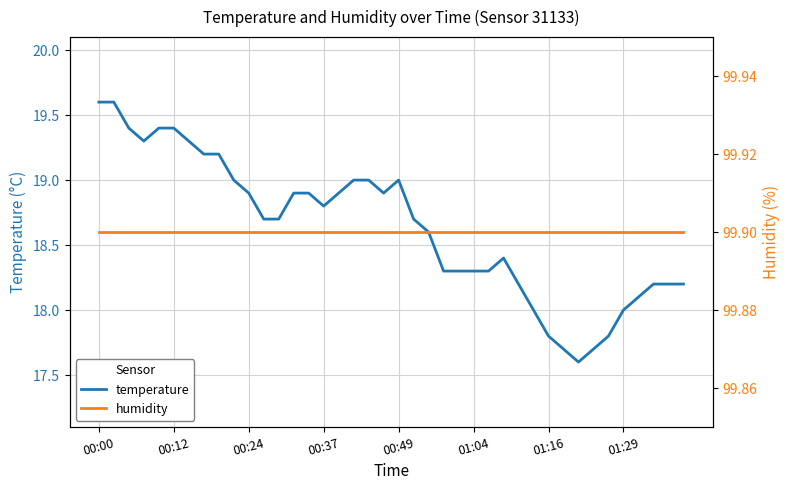

Is it true that temperature equals 18.8 at 00:37?

True